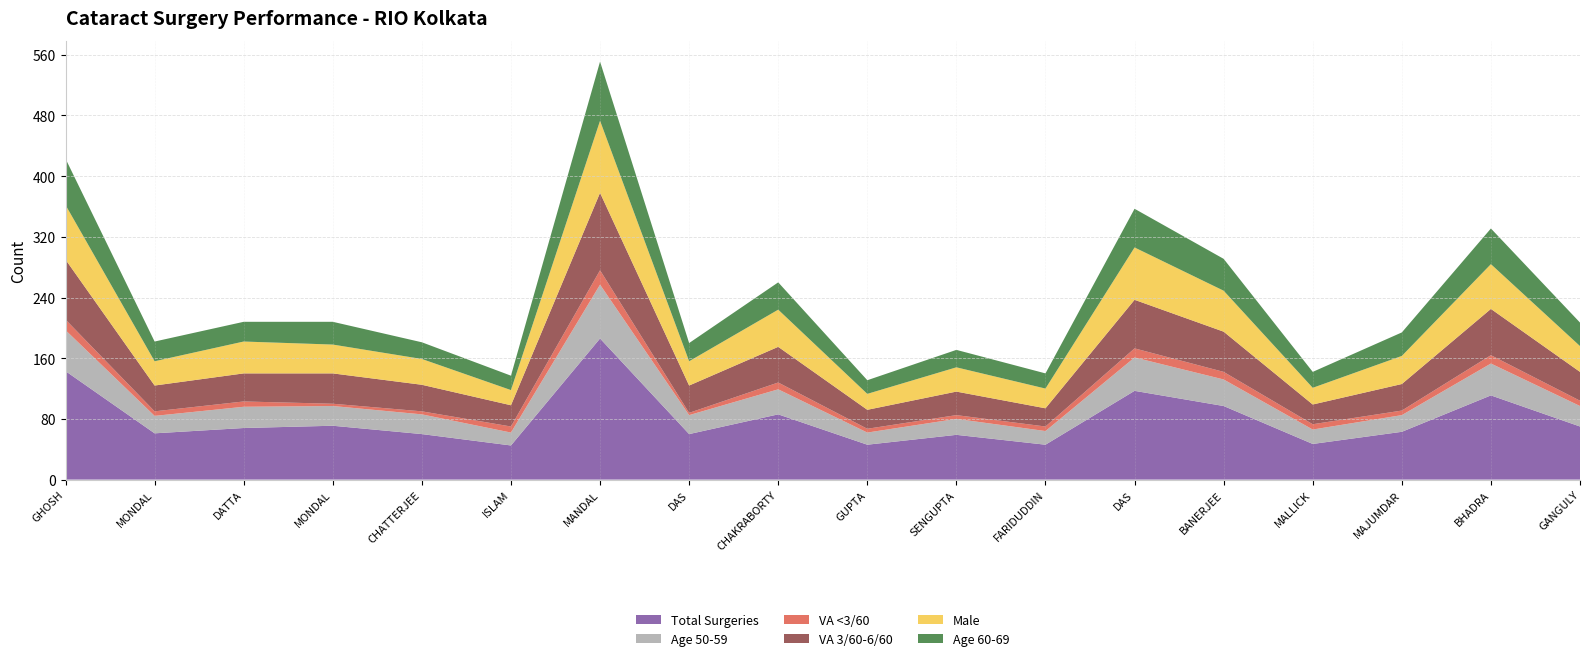

Reading left to right, extract all data points from this chart.

Total Surgeries: 143	61	68	71	60	45	186	60	86	46	59	46	117	97	47	63	111	70
Age 50-59: 54	23	28	26	26	17	71	25	33	16	21	18	44	35	19	22	42	27
VA <3/60: 14	6	7	3	4	8	19	3	9	5	5	6	12	10	7	6	11	7
VA 3/60-6/60: 79	34	37	40	35	28	102	36	47	25	31	24	64	53	26	35	61	38
Male: 72	32	42	38	34	20	95	32	49	21	32	26	69	54	22	37	59	34
Age 60-69: 61	26	26	30	22	19	78	24	36	18	23	20	51	42	21	31	47	31